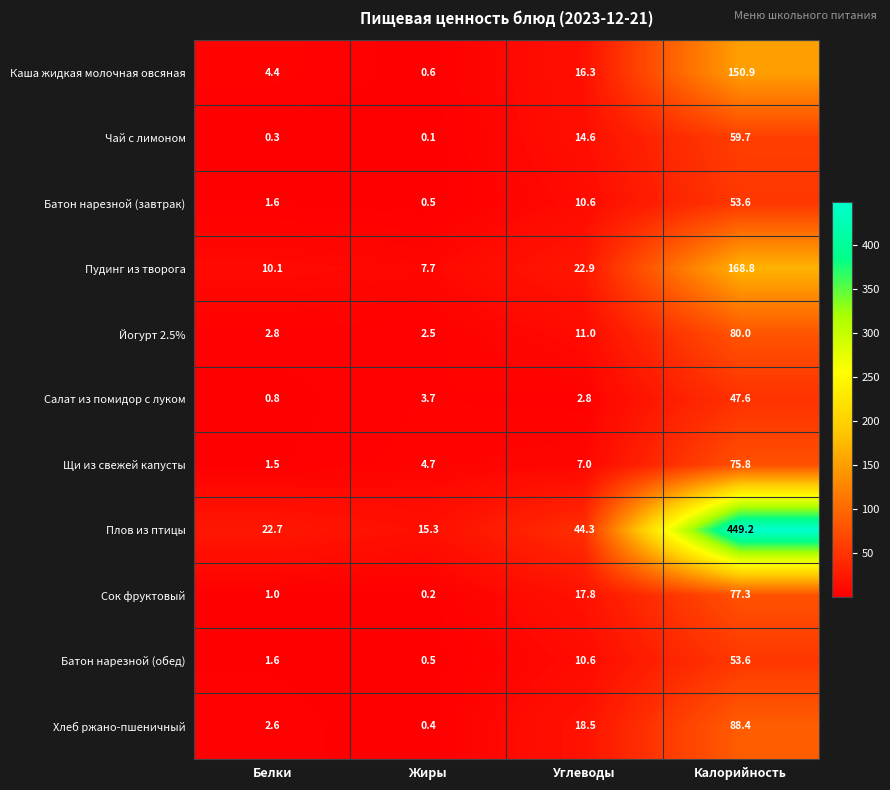

At how many categories does at least one series exceed 354?

1